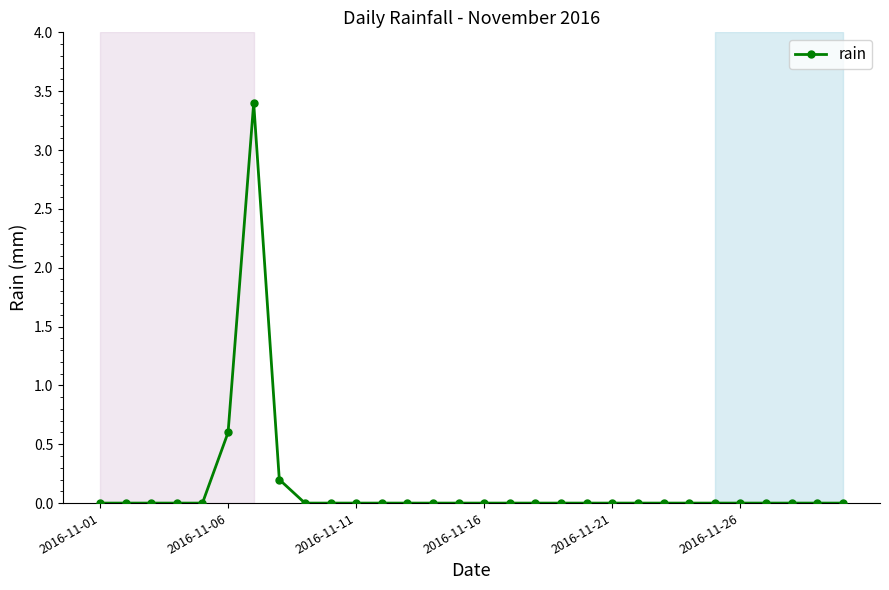

What is the difference between the maximum and second lowest values?

3.4